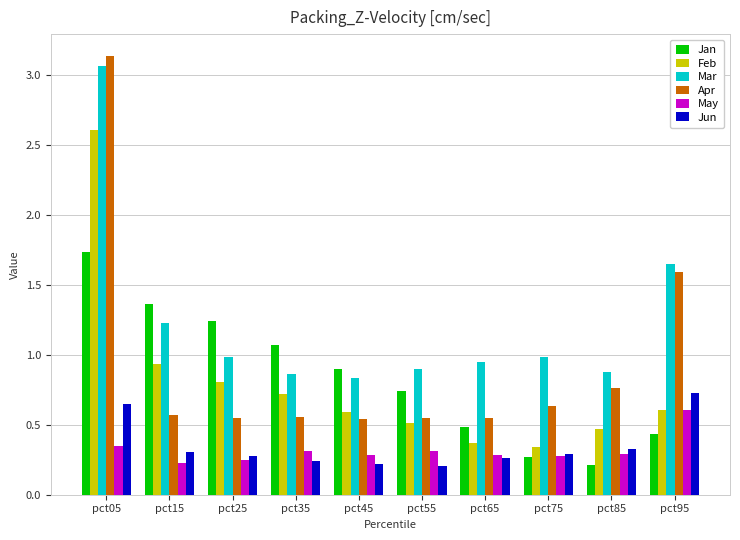

What is the sum of the Mar values at pct05 and pct45?

3.9